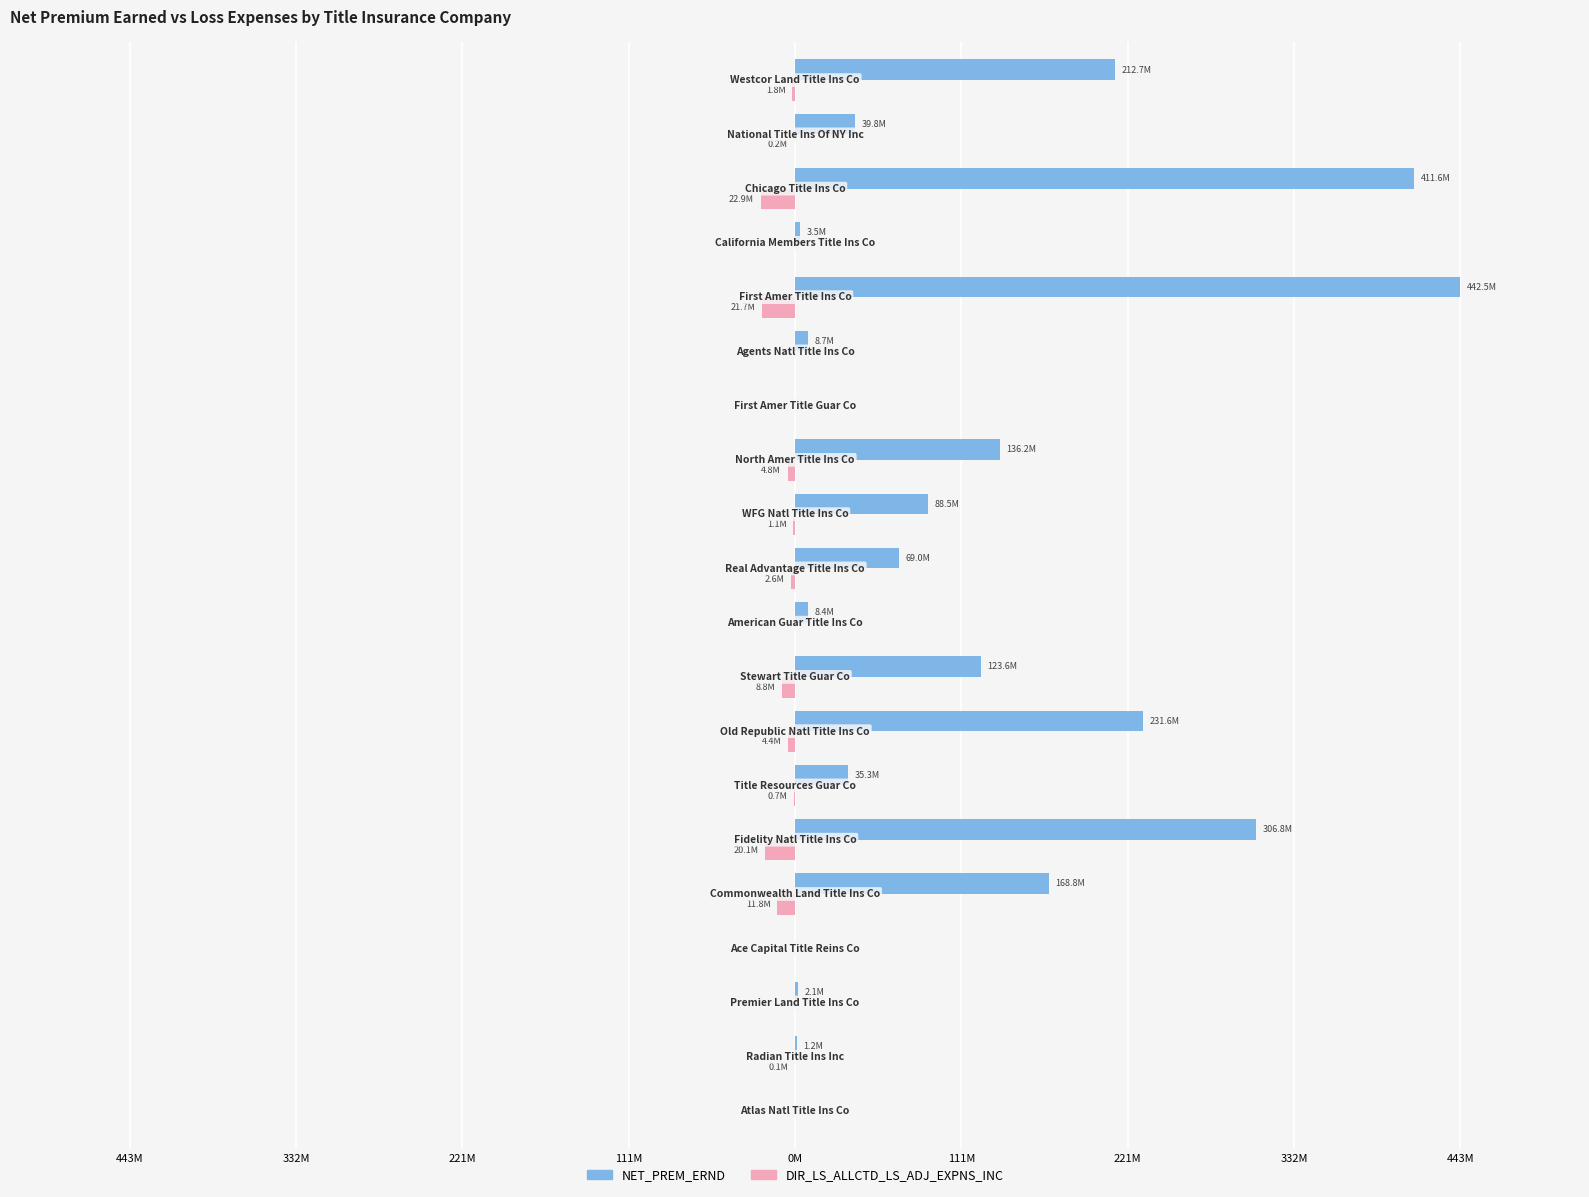

What is the difference between the second highest and minimum values in the DIR_LS_ALLCTD_LS_ADJ_EXPNS_INC series?

22.9